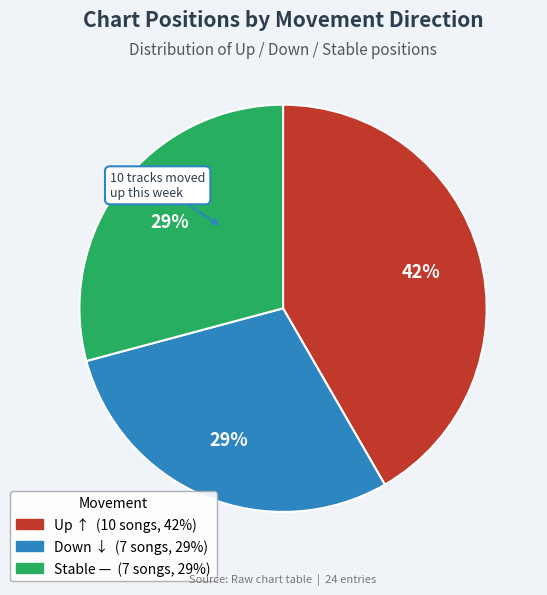

Is there any slice that represents more than half of the pie?

No